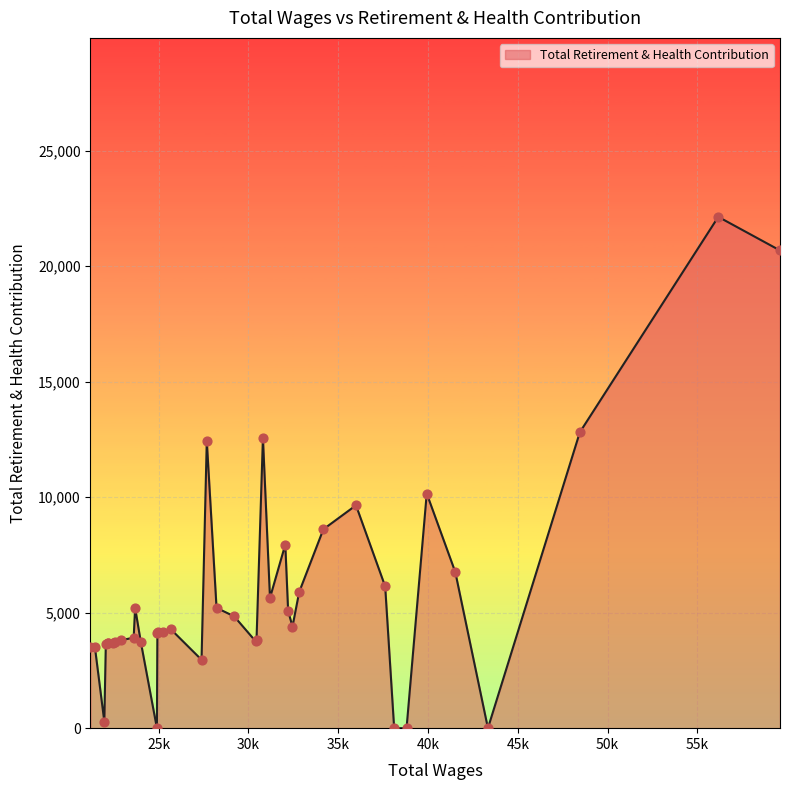

What is the difference between the maximum and minimum values?

22139